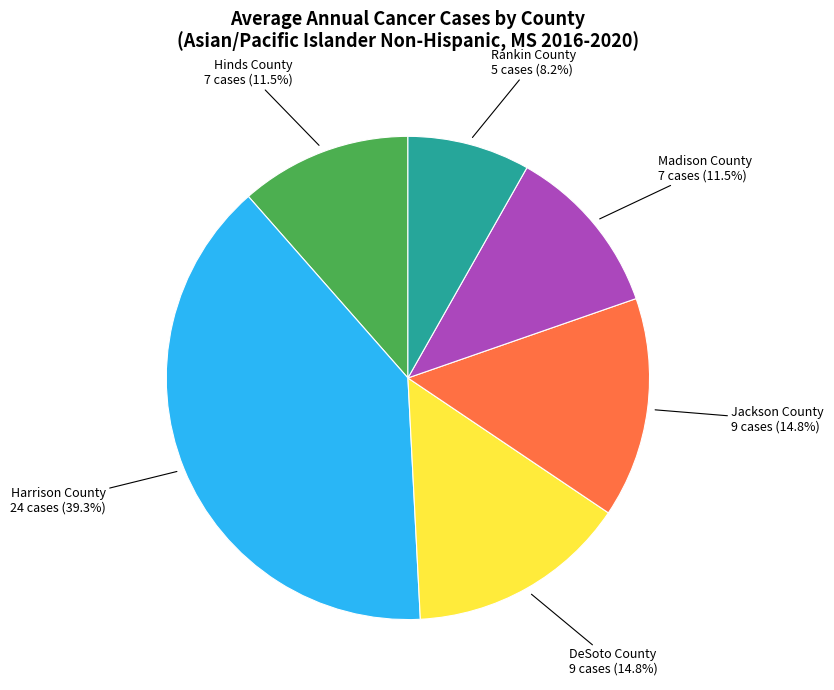

Is there a majority slice in this chart?

No